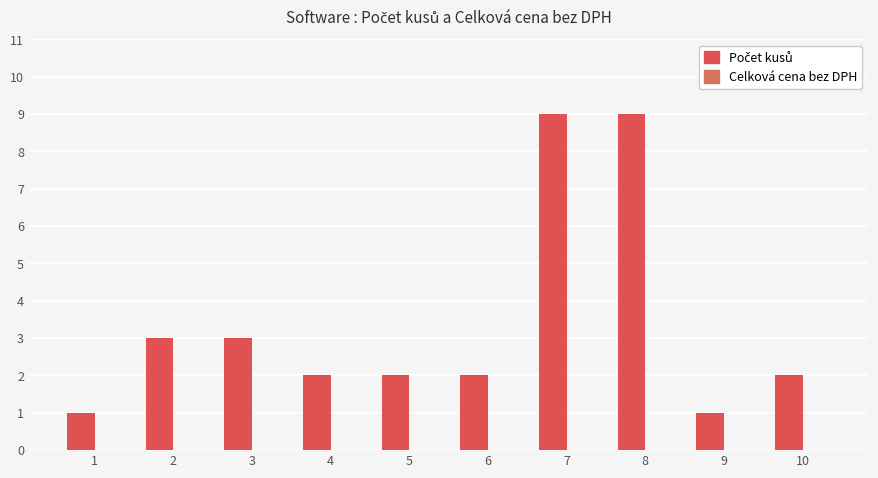

Reading left to right, transcribe all the data shown in this chart.

Počet kusů: 1=1	2=3	3=3	4=2	5=2	6=2	7=9	8=9	9=1	10=2
Celková cena bez DPH: 1=0	2=0	3=0	4=0	5=0	6=0	7=0	8=0	9=0	10=0